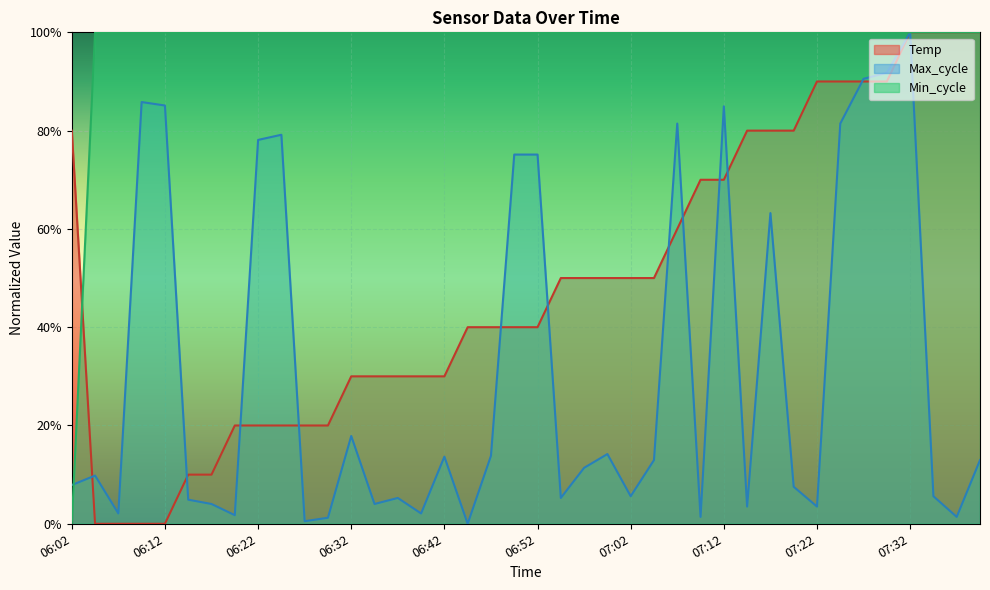

Which series has the largest total across all categories?

Min_cycle